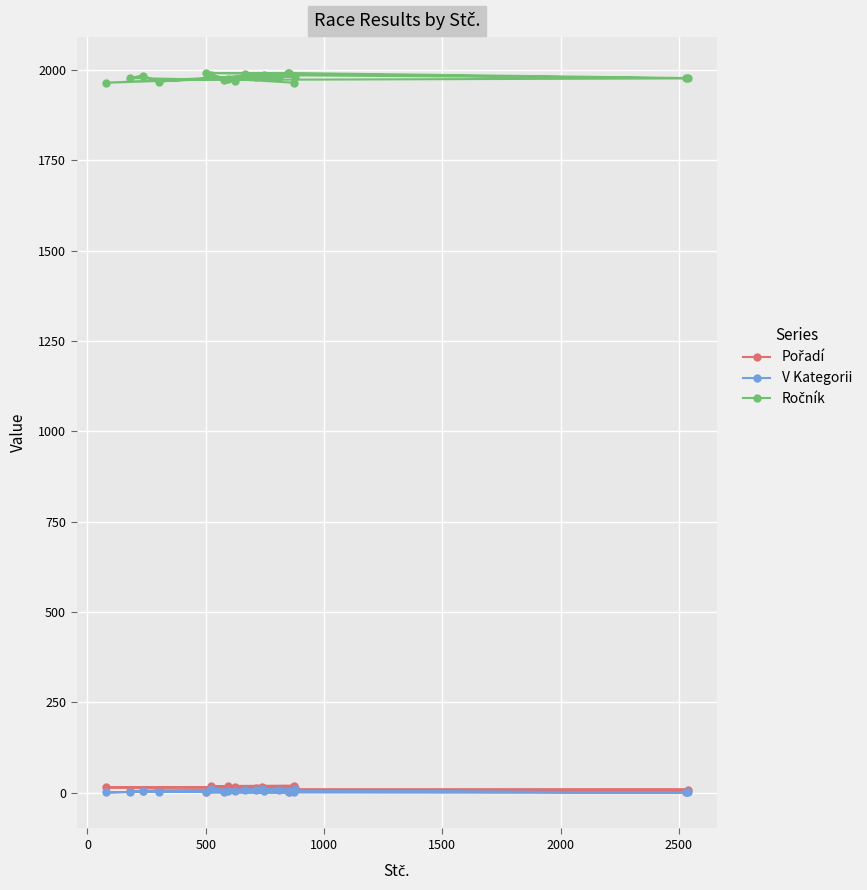

True or false: V Kategorii and Ročník intersect in this chart.

False